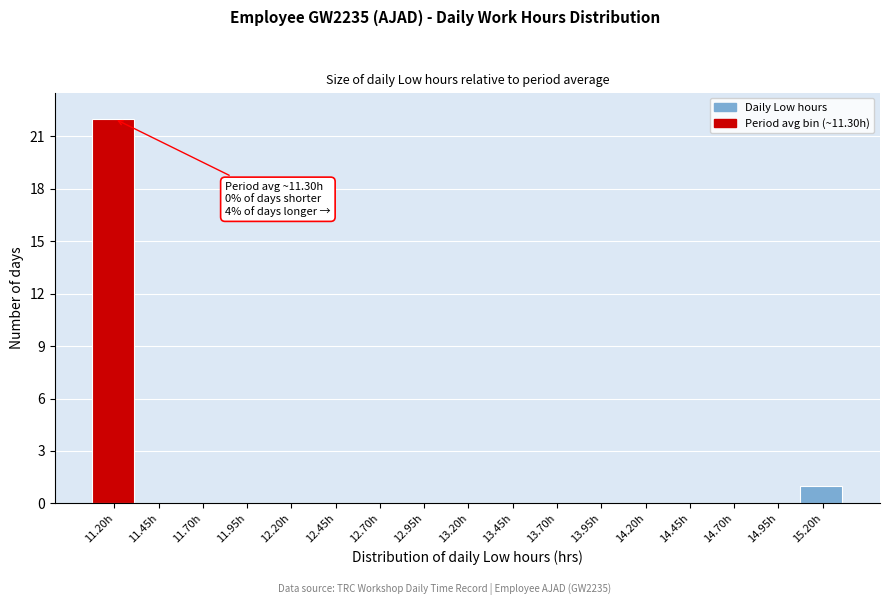

Is it true that the value at 12.45h is 8?

False